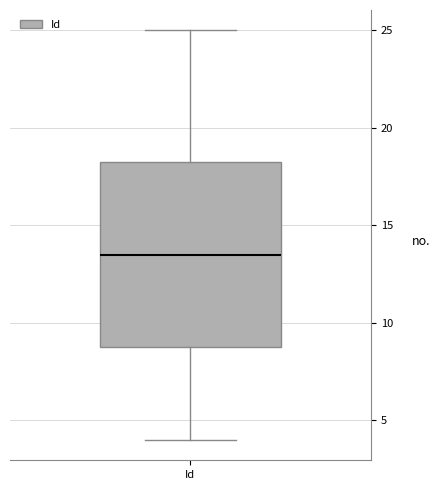

Where does the upper whisker of the box for Id end on the y-axis? The values are not printed on the chart, so give them approximately, as read against the axis.

25.0